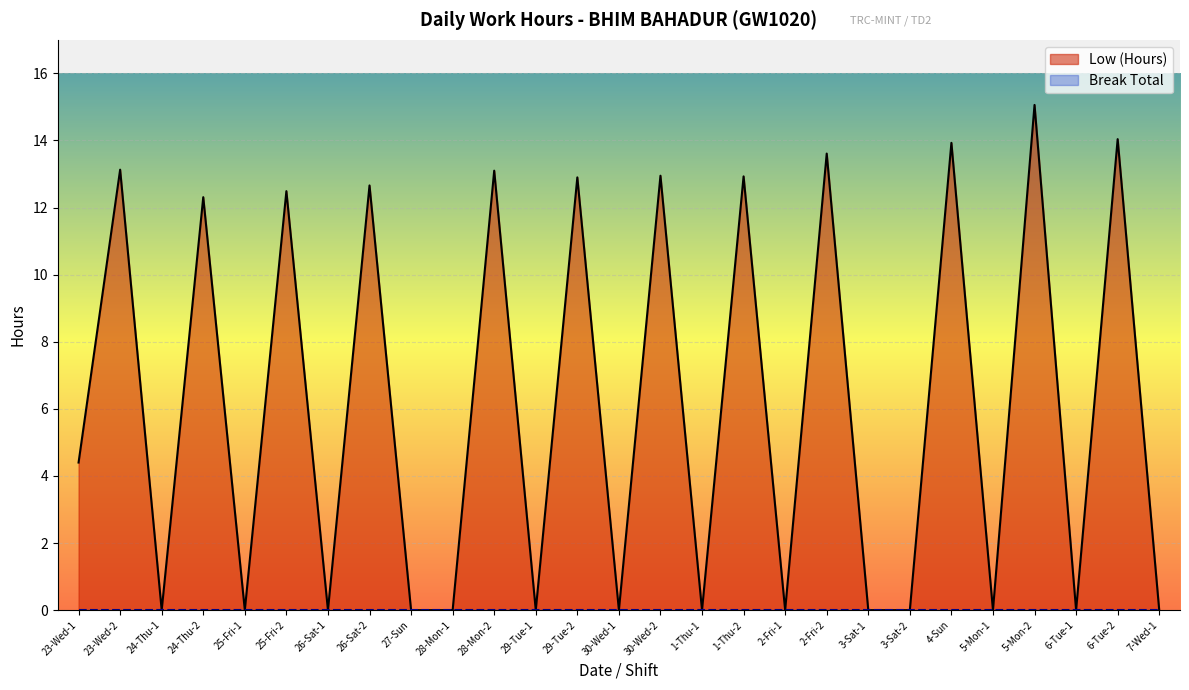

The value at 5-Mon-2 is 15.1. True or false?

True